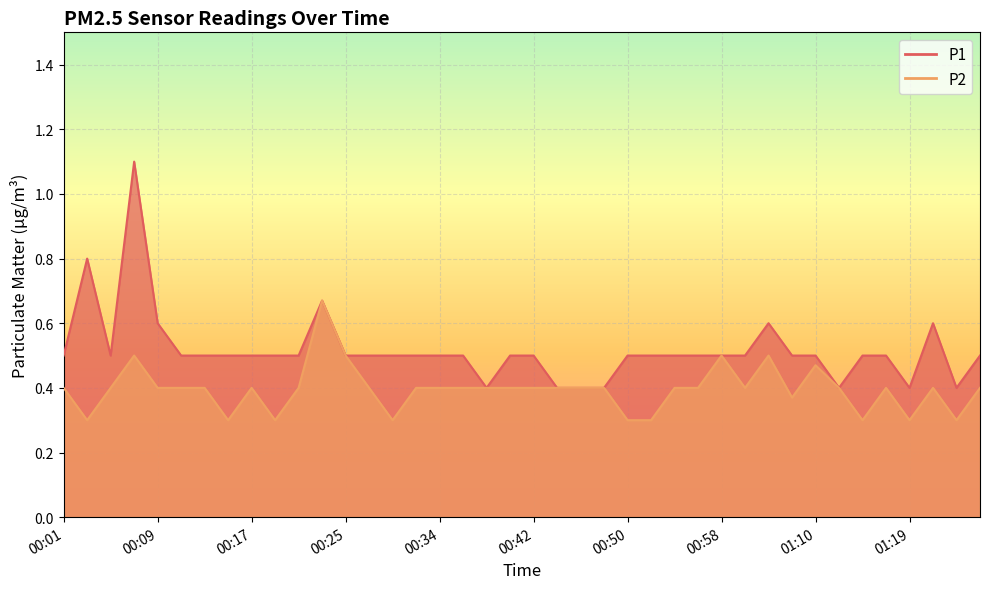

Which series has the largest range (max minus min)?

P1